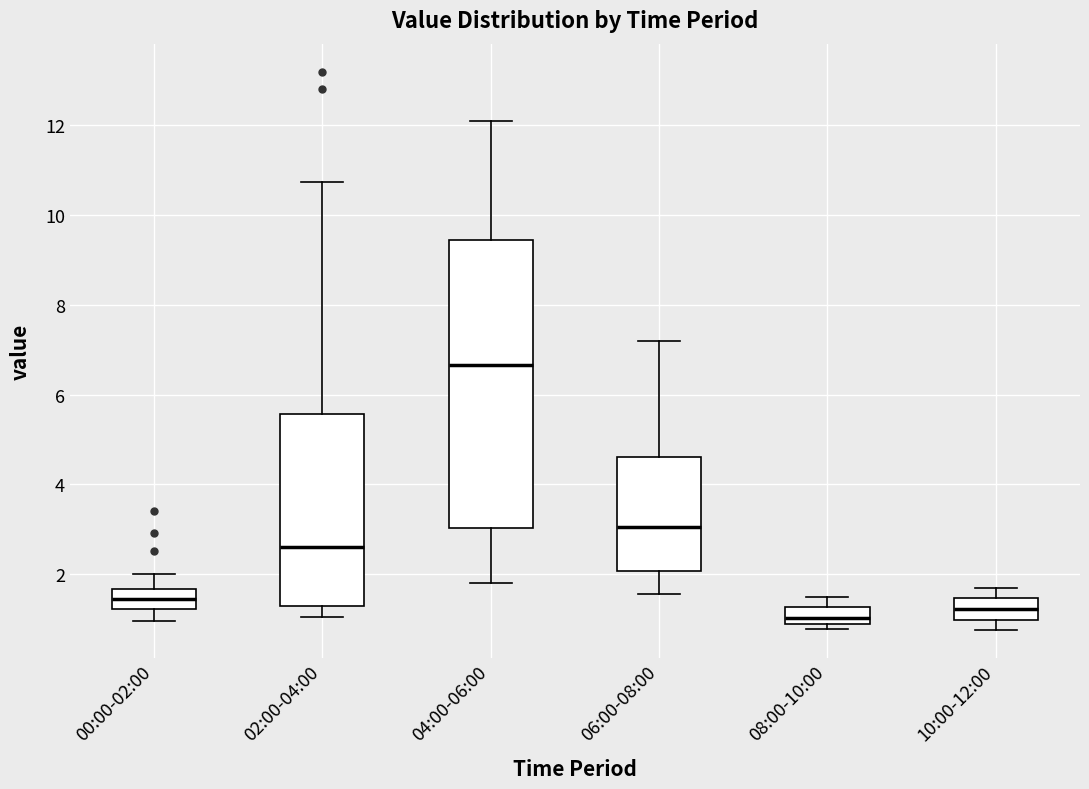

Which box is the tallest, from its lower edge to its upper edge?

04:00-06:00